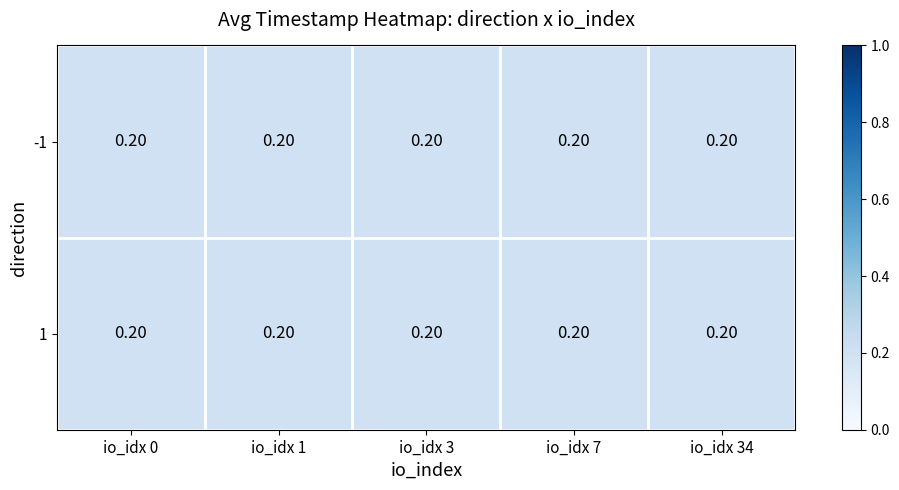

True or false: 1 has a value of 0.3 at io_idx 0.

False